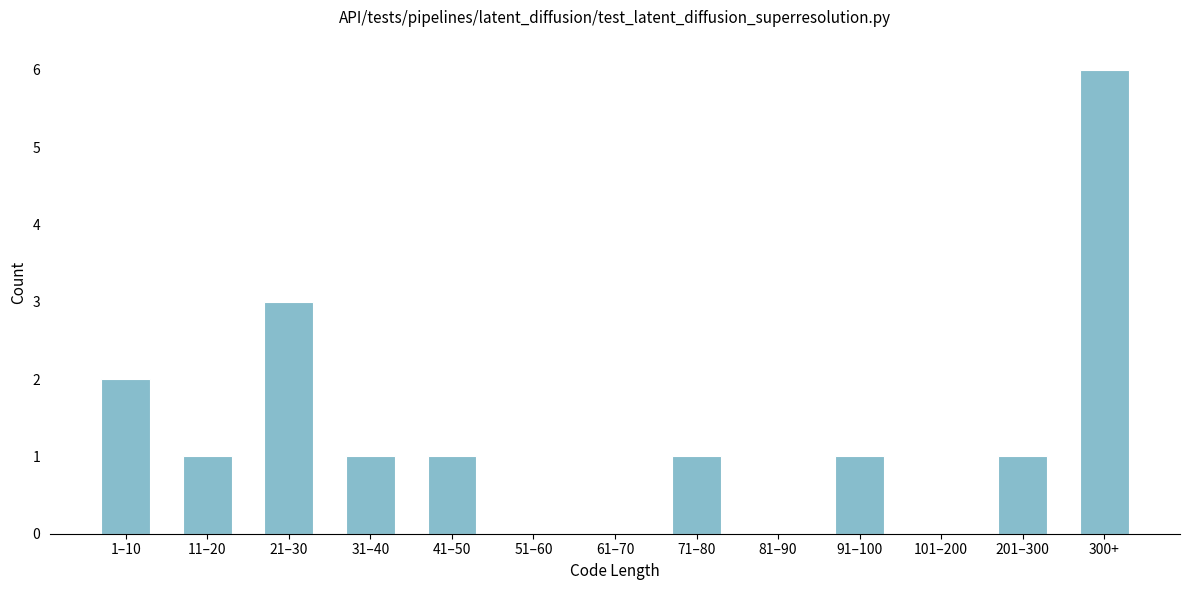

Reading right to left, transcribe all the data shown in this chart.

300+=6	201–300=1	101–200=0	91–100=1	81–90=0	71–80=1	61–70=0	51–60=0	41–50=1	31–40=1	21–30=3	11–20=1	1–10=2